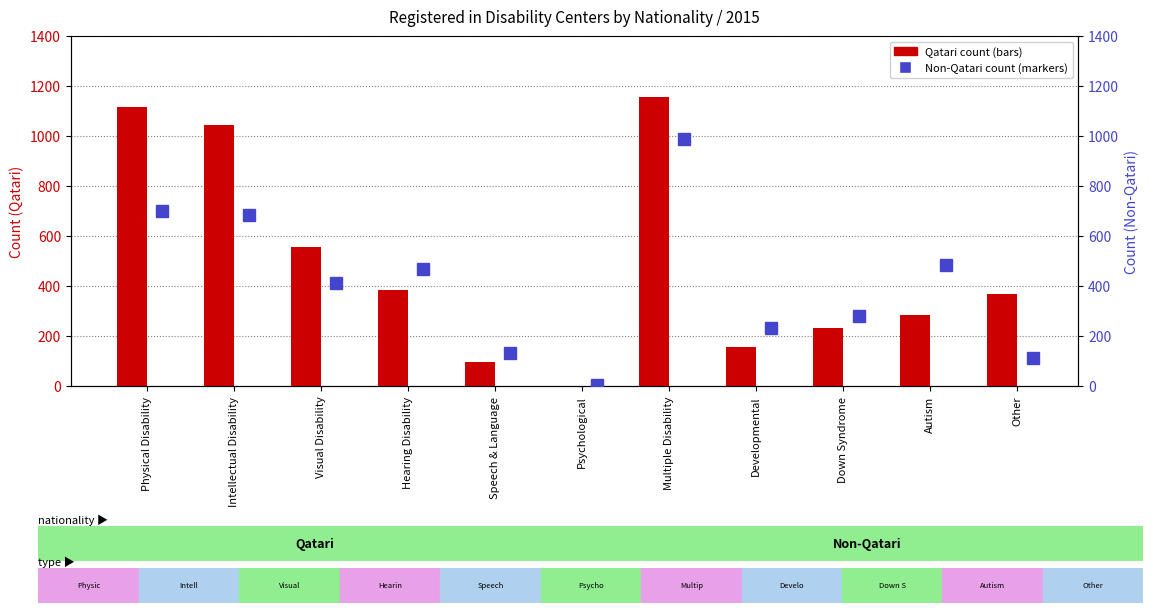

What position from the left is Other?

11